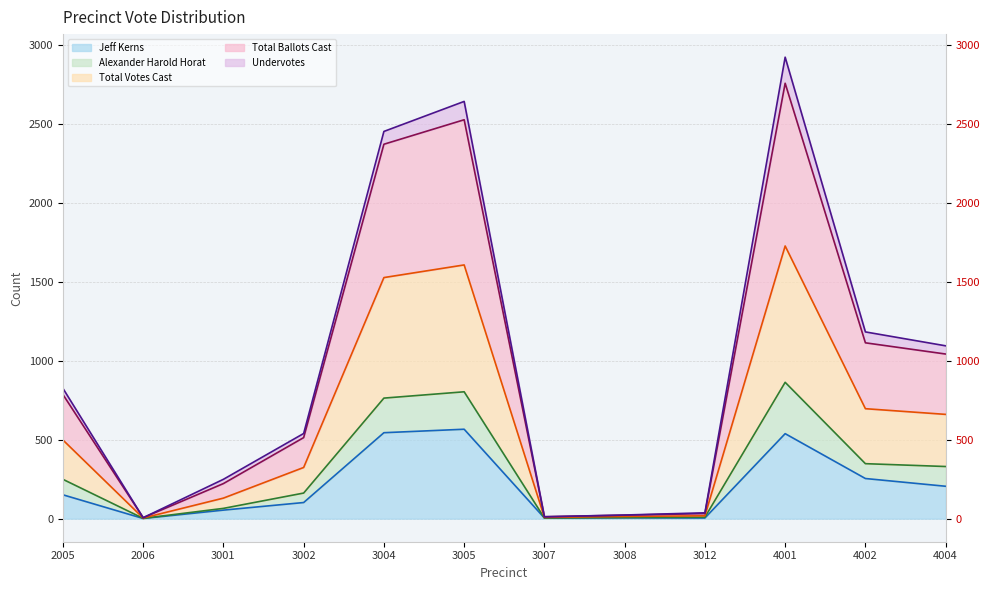

Which category has the lowest value in the Alexander Harold Horat series?

2006